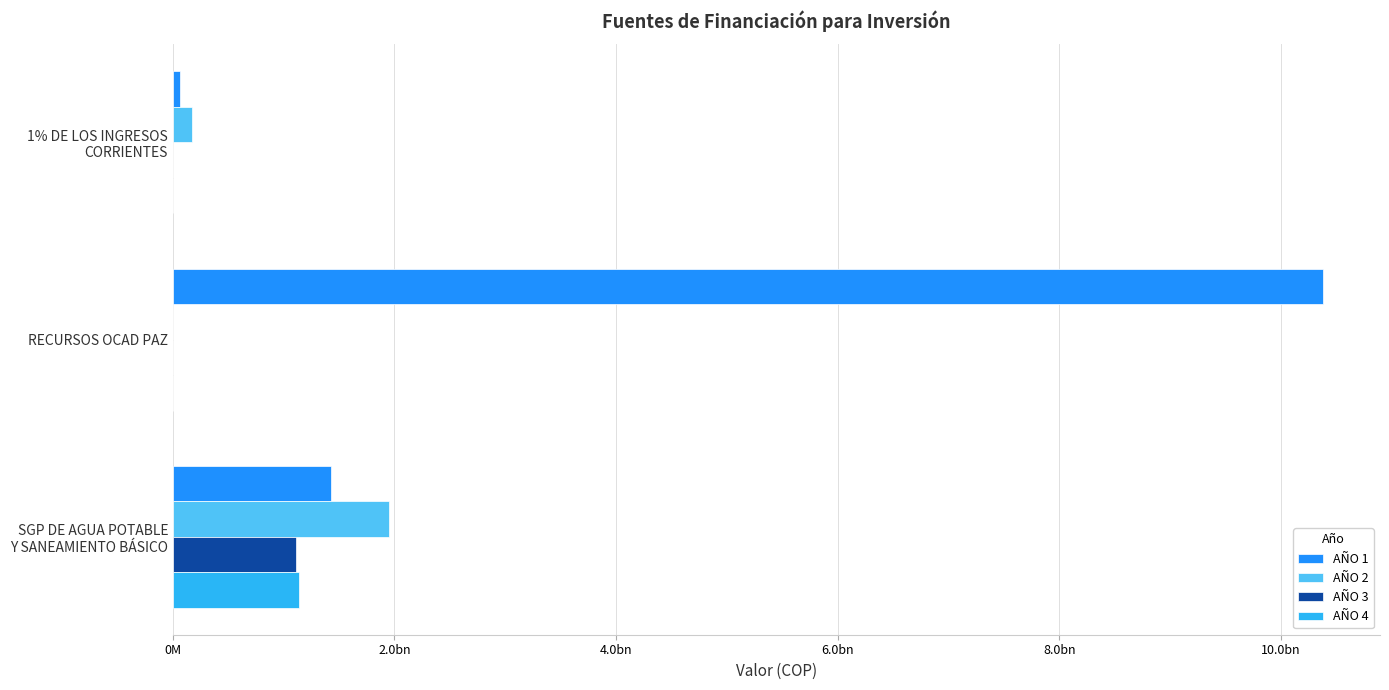

What are all the series names shown in the legend?

AÑO 1, AÑO 2, AÑO 3, AÑO 4